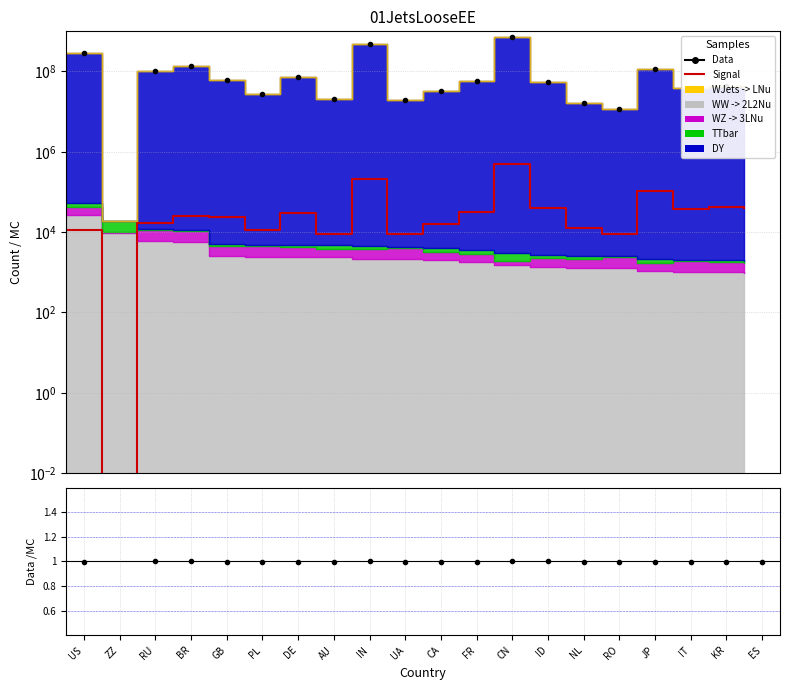

What is the label of the 3rd point from the right?

IT